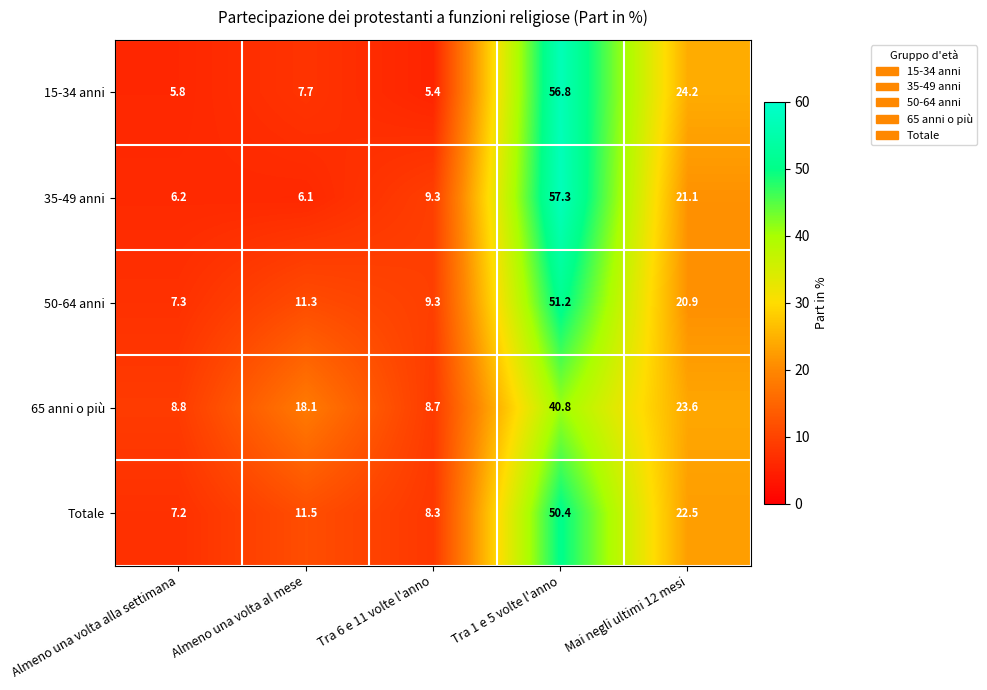

How many series are shown in this chart?

5